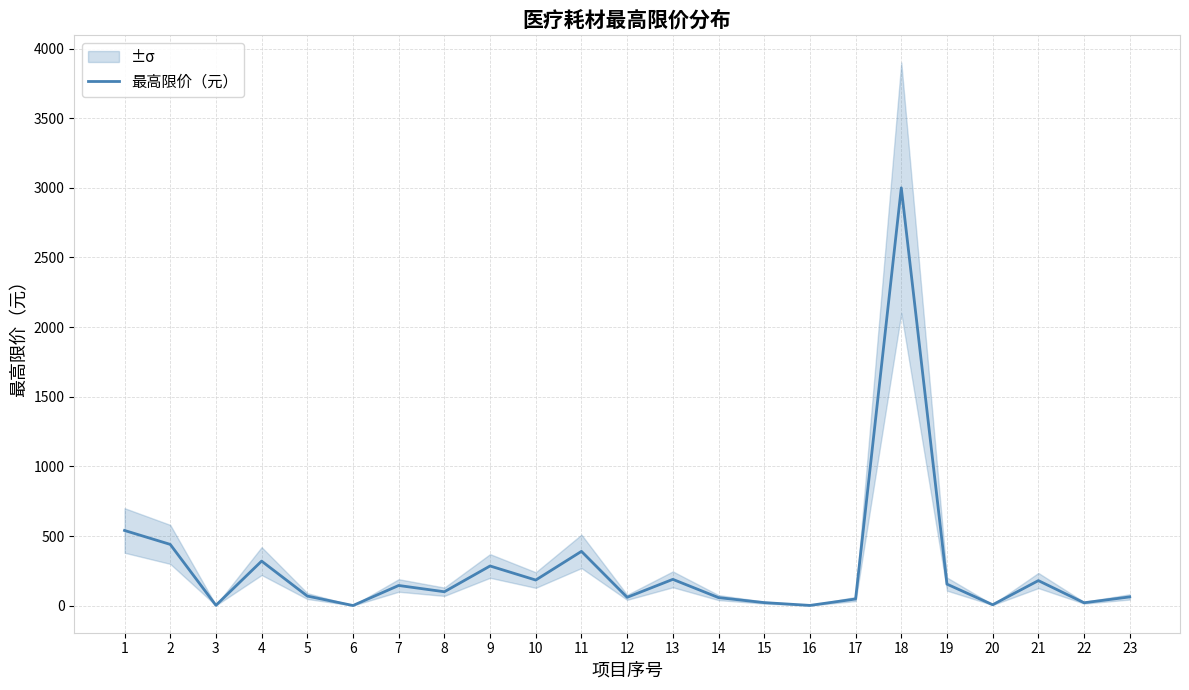

What is the value of the 18th point from the left?

3000.0